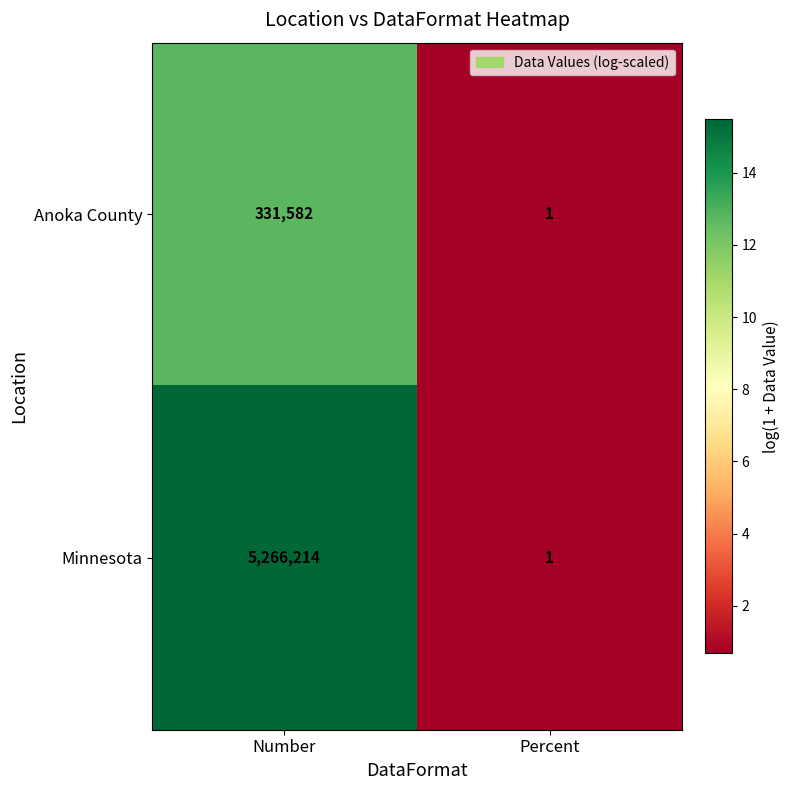

What is the difference between the maximum and minimum values in the Minnesota series?

5266213